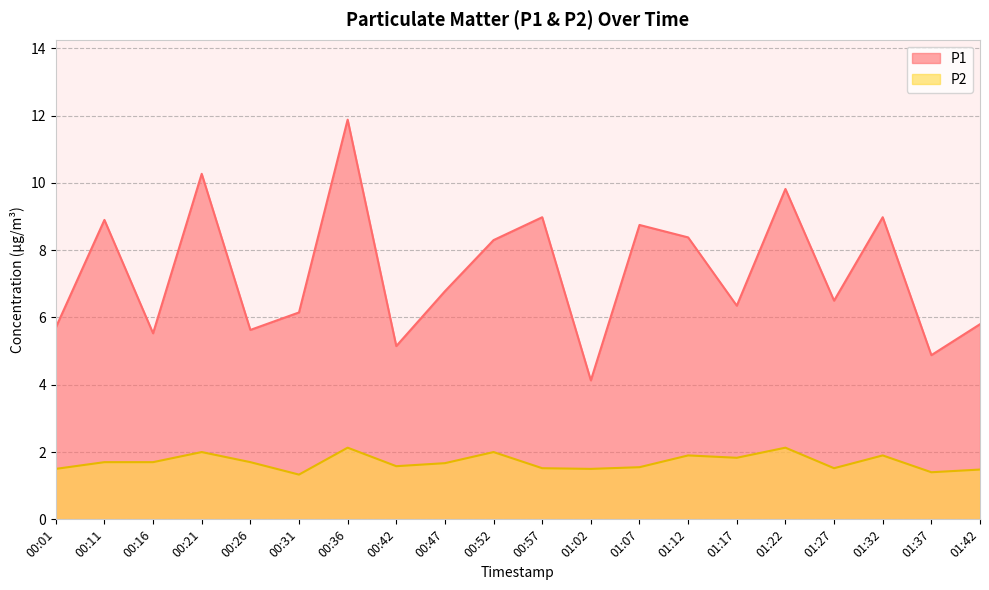

How many categories are shown in the chart?

20